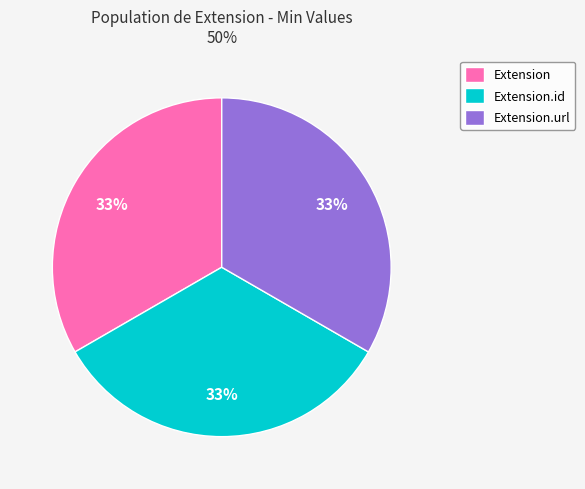

Is there any slice that represents more than half of the pie?

No